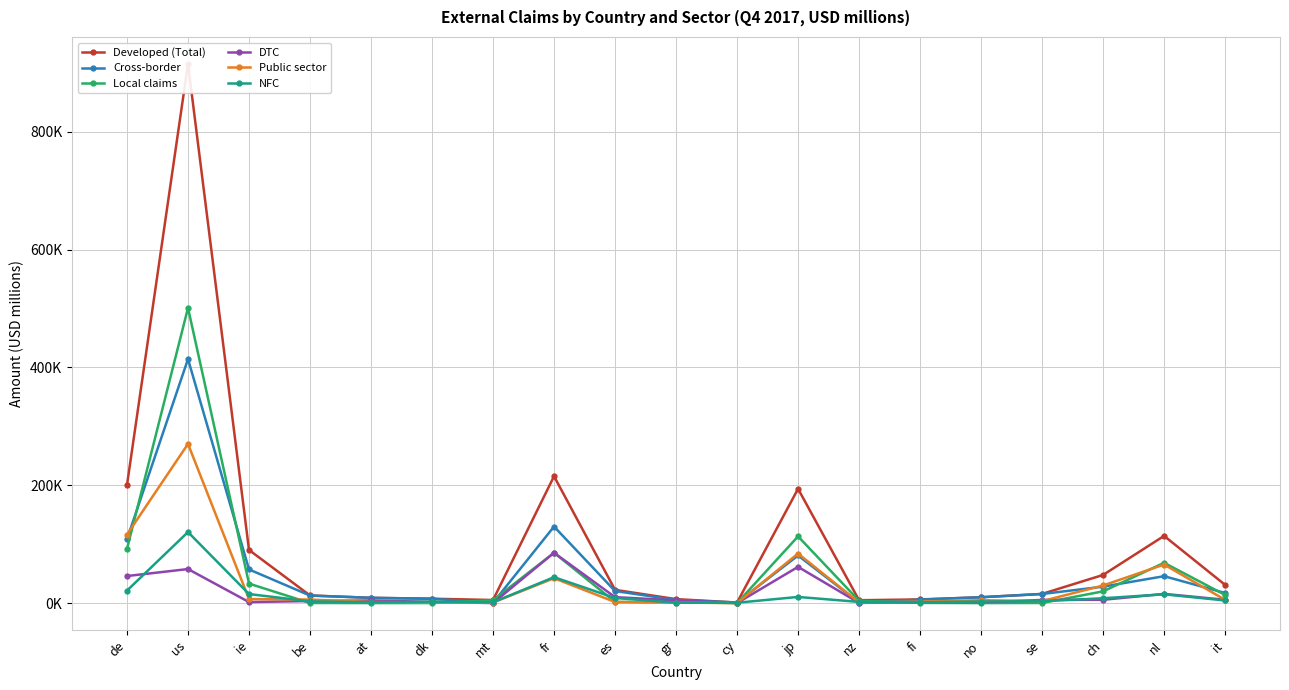

Does the chart display data point markers on the line(s)?

Yes